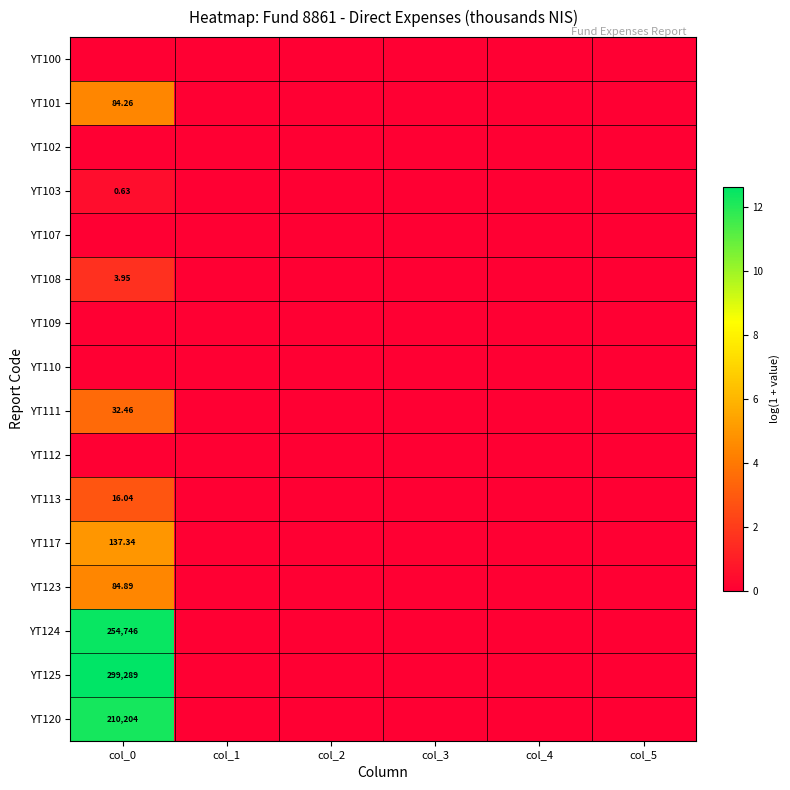

Which series has the largest total across all categories?

YT125